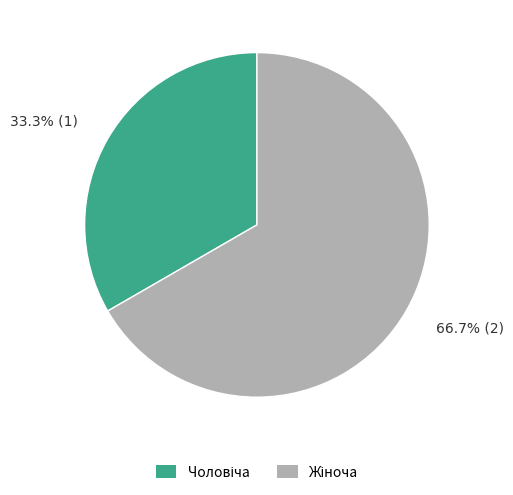

Combined, do Чоловіча and Жіноча account for over 50%?

Yes